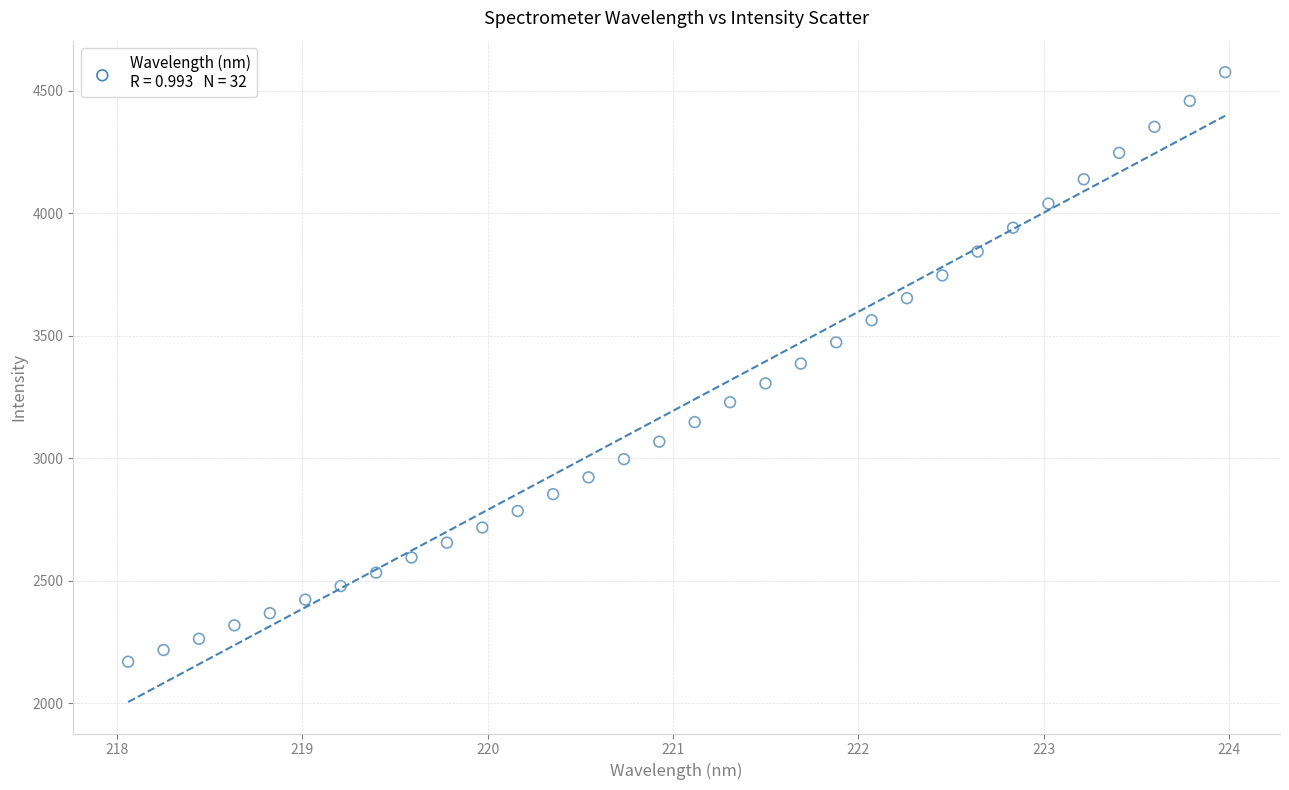

What is the range of X values (max minus min)?

5.9